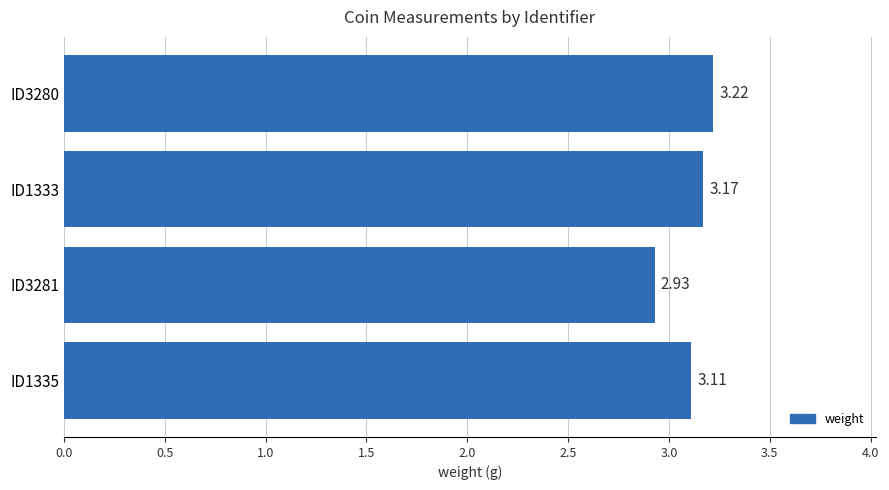

What is the average value?

3.1